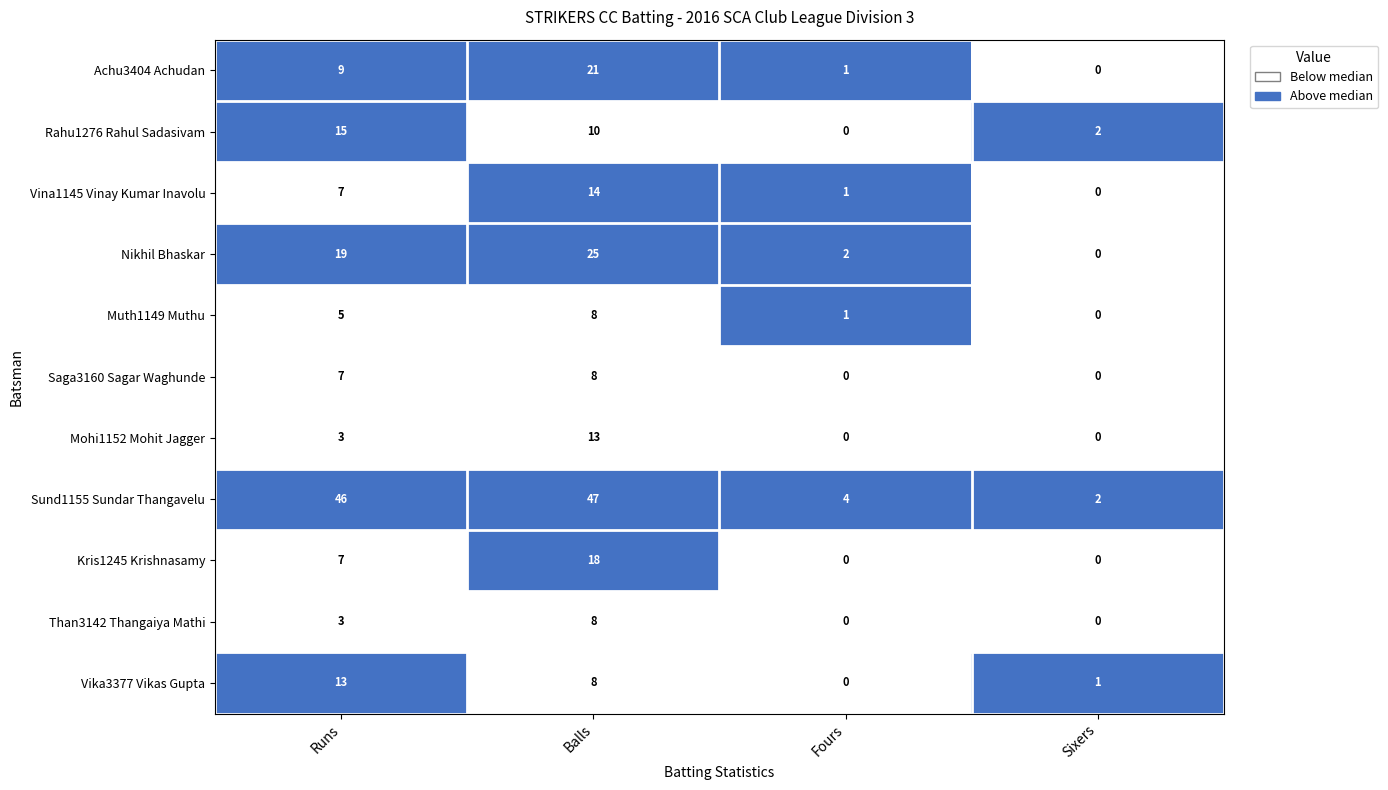

The Vina1145 Vinay Kumar Inavolu series shows 14 at Balls. True or false?

True